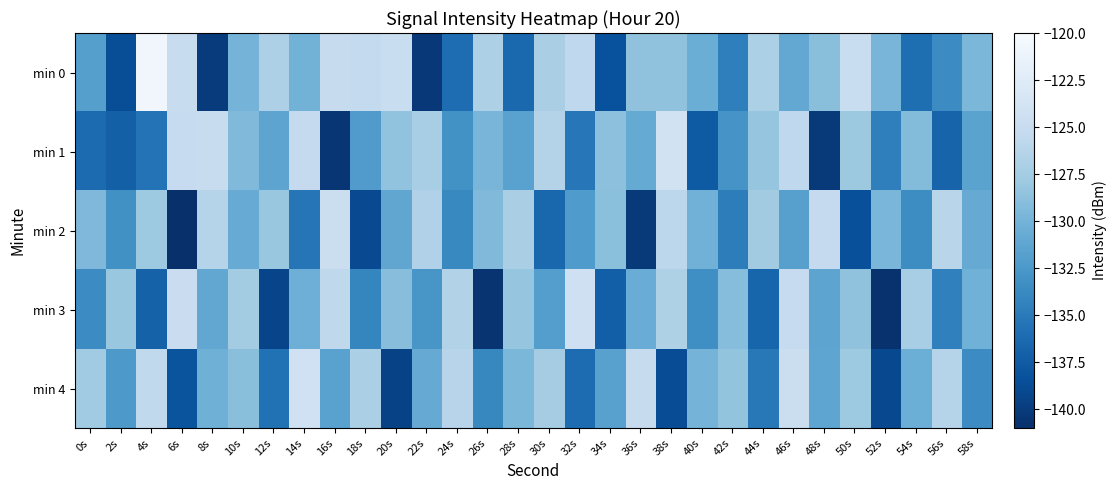

Reading left to right, what are all the values shown in this chart?

min 0: 0s=-131.8	2s=-138.6	4s=-120.7	6s=-125.0	8s=-140.0	10s=-130.0	12s=-126.9	14s=-130.1	16s=-125.2	18s=-125.4	20s=-124.9	22s=-140.3	24s=-136.0	26s=-126.9	28s=-136.4	30s=-127.1	32s=-125.6	34s=-138.4	36s=-128.6	38s=-128.5	40s=-130.5	42s=-134.6	44s=-126.9	46s=-131.0	48s=-128.9	50s=-124.9	52s=-129.8	54s=-136.0	56s=-133.6	58s=-129.6
min 1: 0s=-136.2	2s=-137.1	4s=-135.5	6s=-125.2	8s=-125.0	10s=-129.4	12s=-131.4	14s=-125.3	16s=-140.5	18s=-132.2	20s=-128.5	22s=-127.3	24s=-133.1	26s=-129.8	28s=-131.6	30s=-126.4	32s=-135.2	34s=-128.7	36s=-130.9	38s=-124.1	40s=-137.5	42s=-132.8	44s=-128.3	46s=-125.6	48s=-140.1	50s=-127.9	52s=-134.6	54s=-129.2	56s=-136.8	58s=-131.5
min 2: 0s=-129.5	2s=-133.2	4s=-127.8	6s=-141.0	8s=-126.3	10s=-130.7	12s=-128.1	14s=-135.4	16s=-124.6	18s=-138.9	20s=-131.2	22s=-126.7	24s=-133.8	26s=-129.4	28s=-127.1	30s=-136.5	32s=-132.3	34s=-128.8	36s=-140.2	38s=-125.9	40s=-130.1	42s=-134.7	44s=-127.6	46s=-131.8	48s=-125.3	50s=-138.4	52s=-129.7	54s=-133.5	56s=-126.1	58s=-130.8
min 3: 0s=-133.6	2s=-128.2	4s=-136.9	6s=-124.8	8s=-131.1	10s=-127.5	12s=-139.3	14s=-130.4	16s=-125.7	18s=-134.1	20s=-129.0	22s=-132.7	24s=-126.5	26s=-140.6	28s=-128.3	30s=-131.9	32s=-124.4	34s=-137.2	36s=-130.6	38s=-126.8	40s=-133.3	42s=-129.1	44s=-136.7	46s=-125.2	48s=-131.4	50s=-128.6	52s=-140.8	54s=-127.3	56s=-134.5	58s=-130.2
min 4: 0s=-127.7	2s=-132.4	4s=-125.5	6s=-138.1	8s=-130.3	10s=-128.9	12s=-135.7	14s=-124.2	16s=-131.6	18s=-127.0	20s=-139.5	22s=-130.8	24s=-126.2	26s=-133.9	28s=-129.6	30s=-127.4	32s=-136.1	34s=-131.7	36s=-125.1	38s=-138.7	40s=-130.0	42s=-128.4	44s=-135.1	46s=-124.7	48s=-131.3	50s=-127.8	52s=-139.0	54s=-130.5	56s=-126.3	58s=-133.6